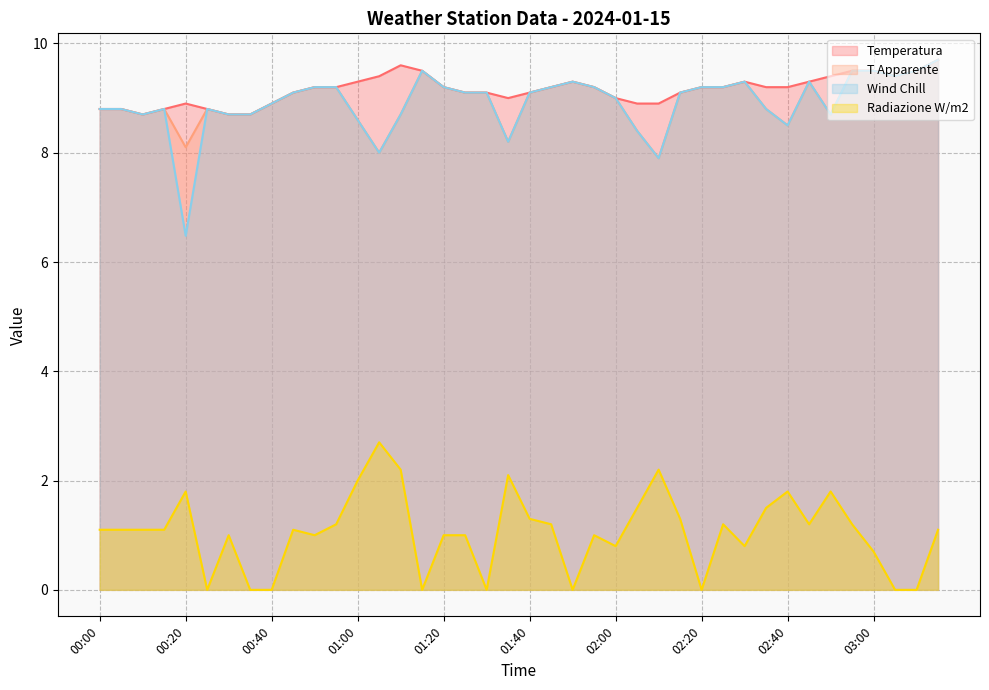

Rank the series by their maximum value, from highest to lowest.

Temperatura, T Apparente, Wind Chill, Radiazione W/m2